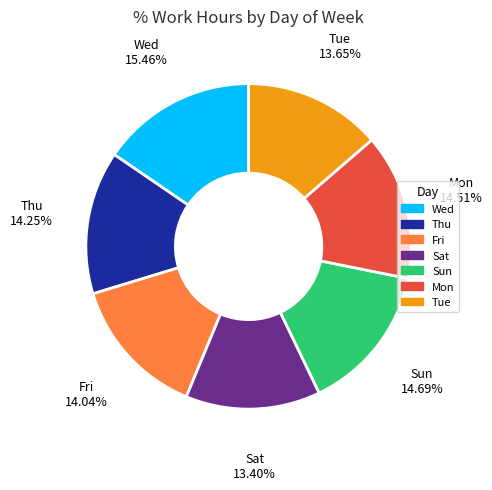

True or false: Sun accounts for 3% of the total.

False